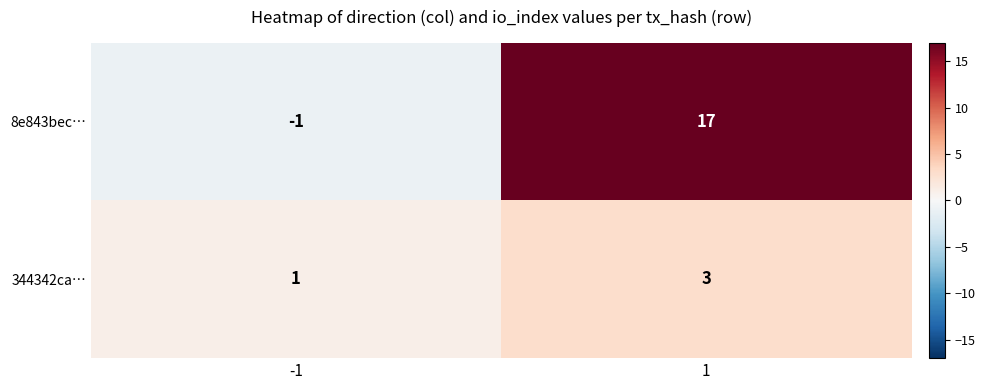

What is the sum of the 8e843bec… values at -1 and 1?

16